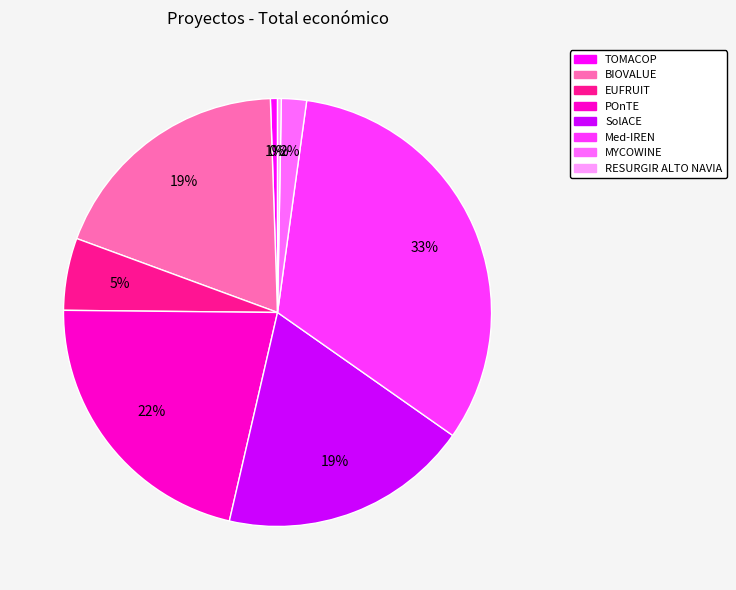

Is it true that TOMACOP is 11% of the pie?

False